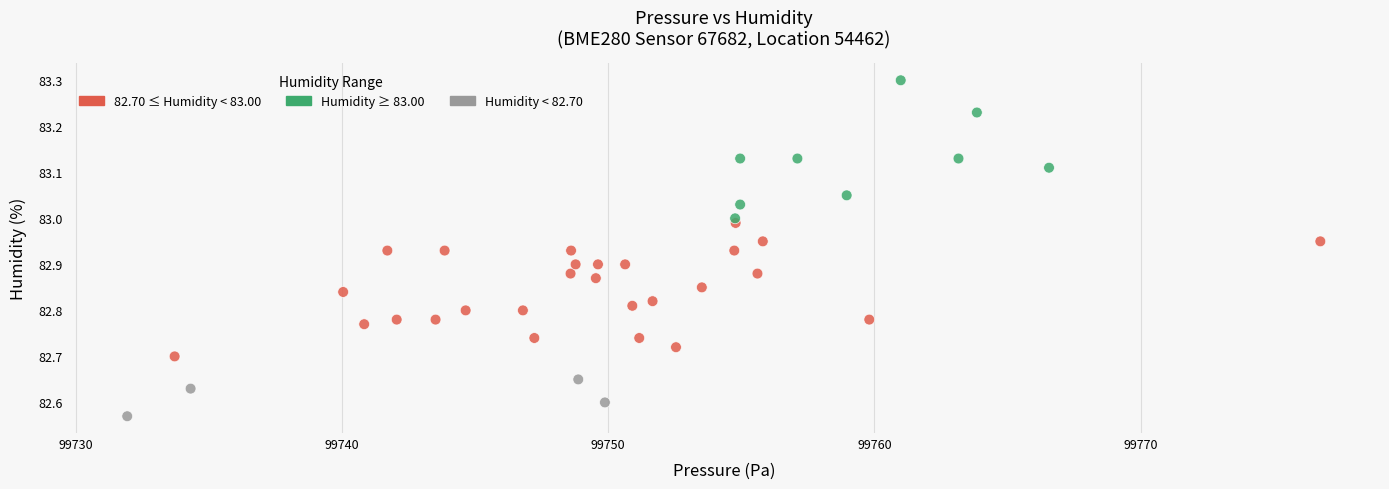

What is the range of Y values (max minus min)?

0.7